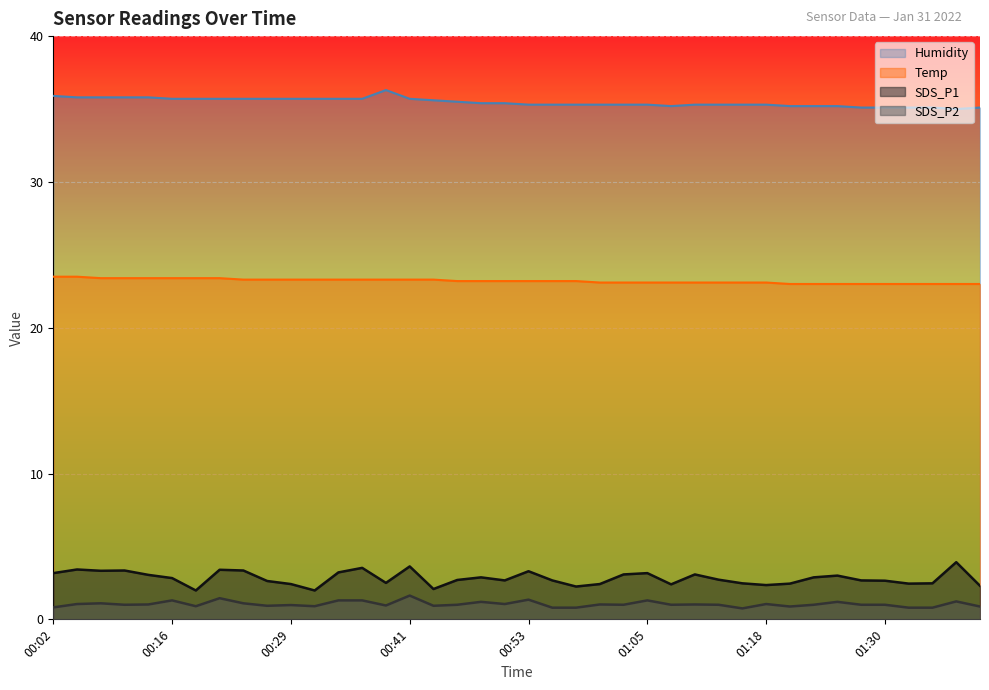

Between 01:01 and 00:12, which is larger?

00:12